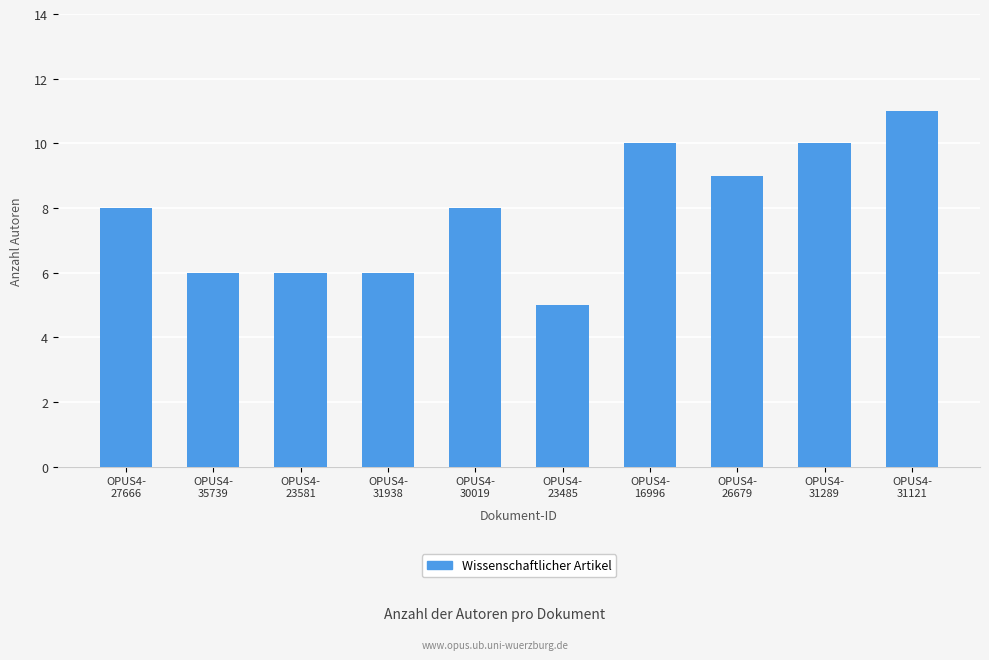

How many values are between 6 and 10?

8